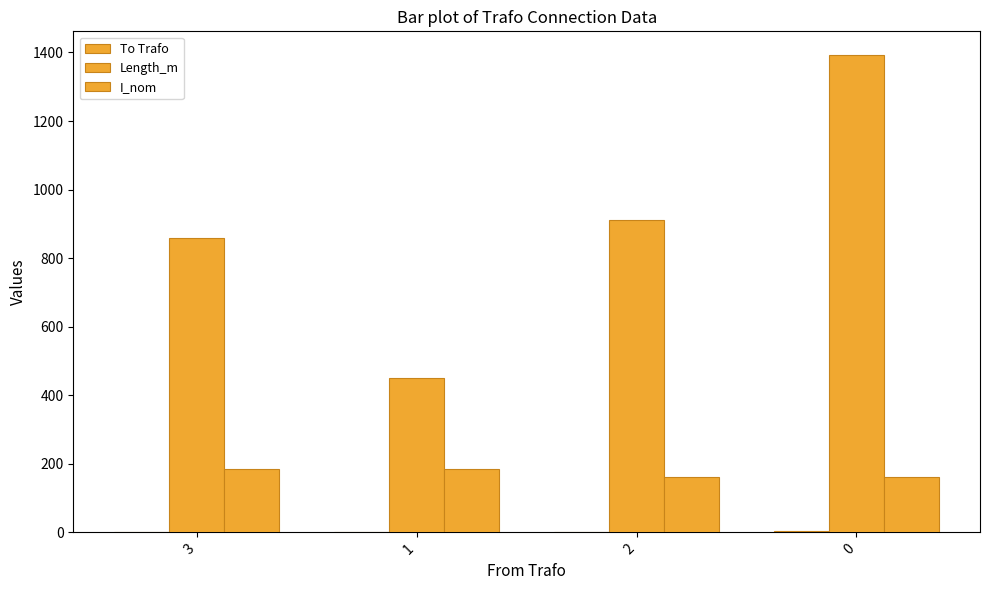

Which series has the widest spread of values?

Length_m